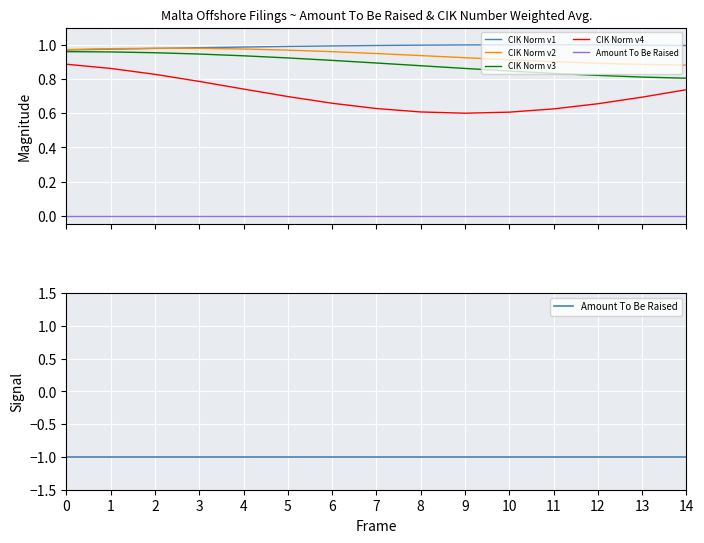

The CIK Norm v4 series shows 0.9 at 12. True or false?

False